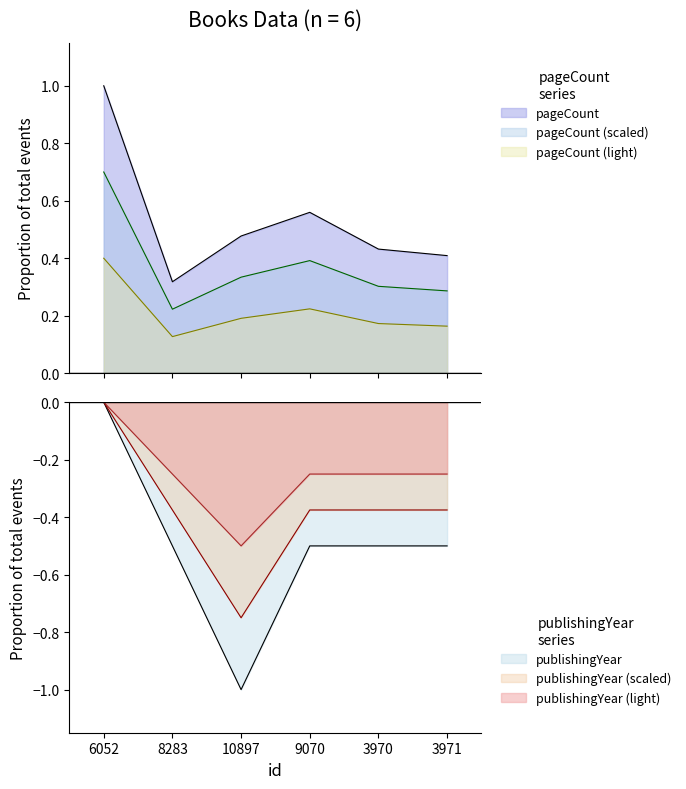

Rank the series by their average value, from lowest to highest.

publishingYear, pageCount